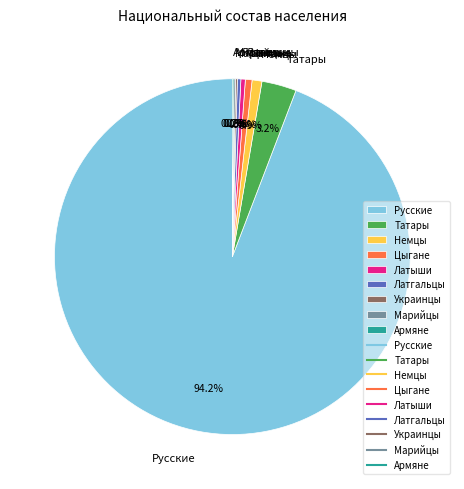

Is there a majority slice in this chart?

Yes